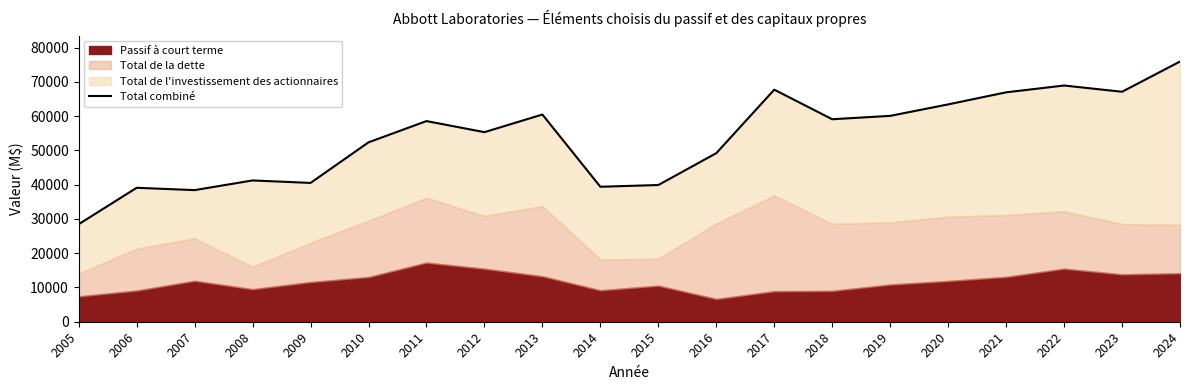

Reading left to right, what are all the values shown in this chart?

2005=28465	2006=39096	2007=38416	2008=41239	2009=40517	2010=52361	2011=58568	2012=55335	2013=60477	2014=39398	2015=39903	2016=49204	2017=67733	2018=59102	2019=60090	2020=63438	2021=66957	2022=68948	2023=67123	2024=75946